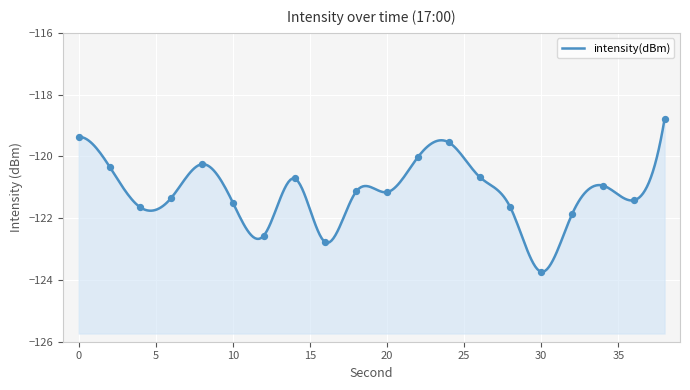

What is the change in value from 20 to 28?

-0.5